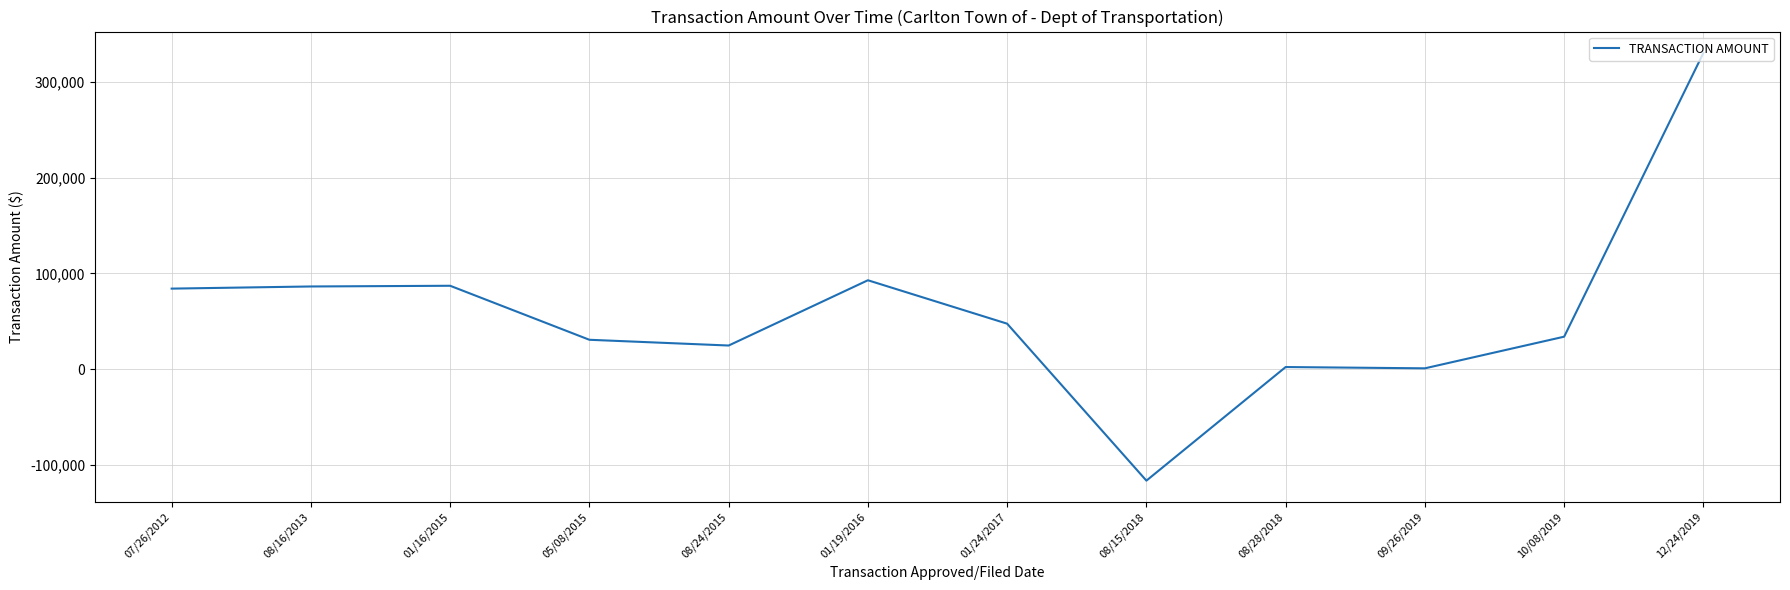

How many values exceed 47379?

6